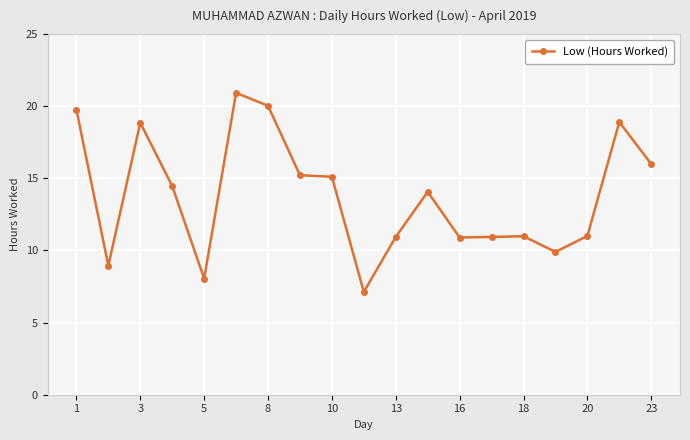

What is the smallest value displayed?

7.1